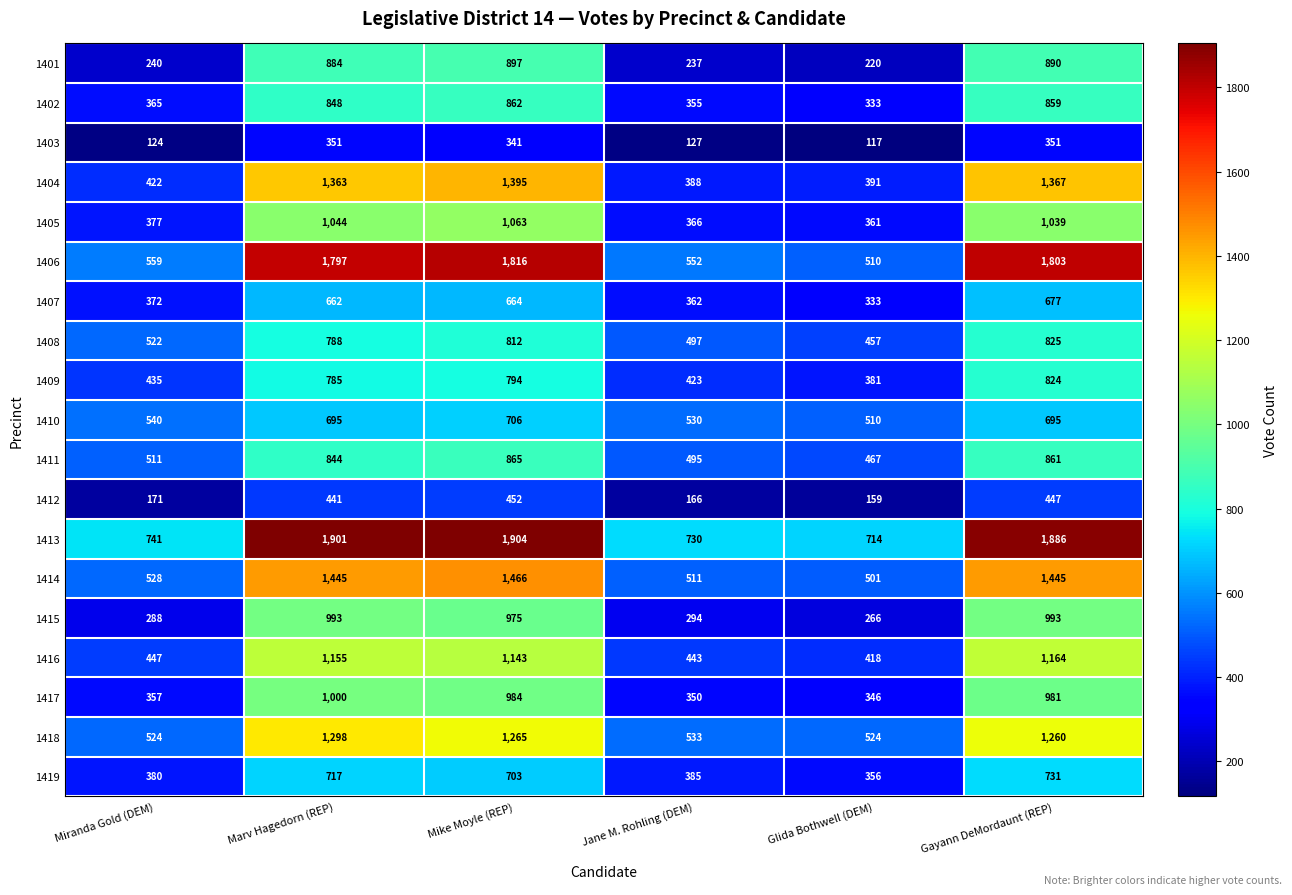

Where is 1413 nearest to the value 1309?

Miranda Gold (DEM)